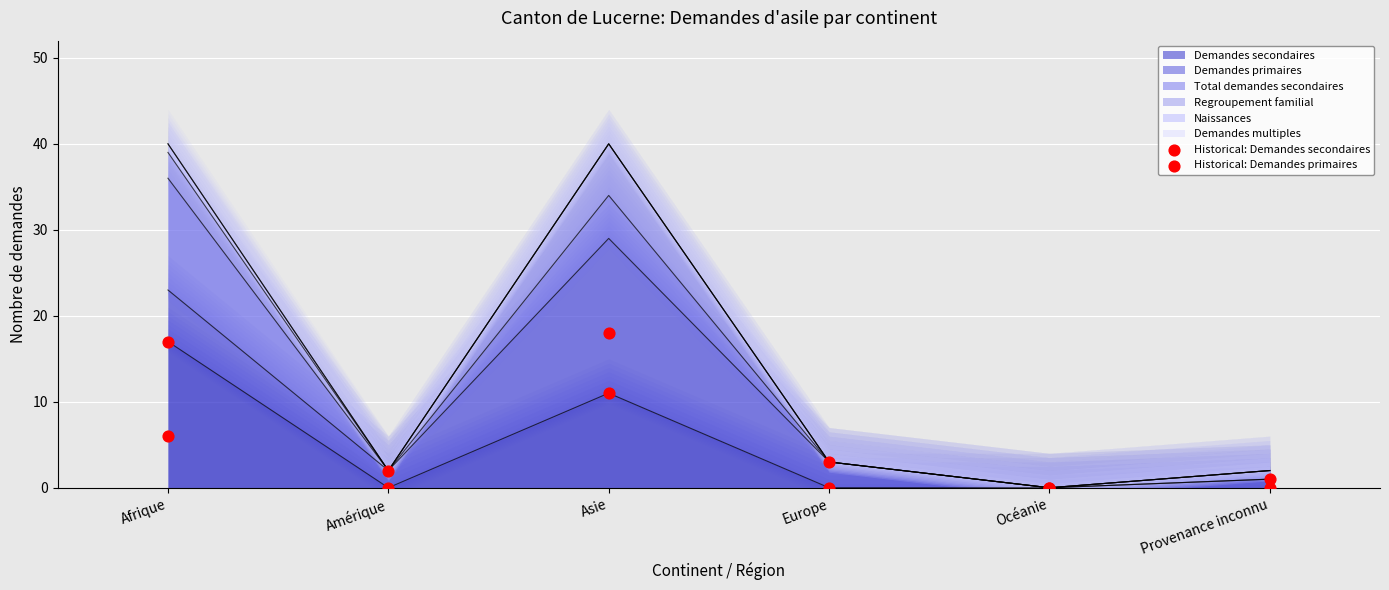

At which category is the sum across all series the highest?

Asie